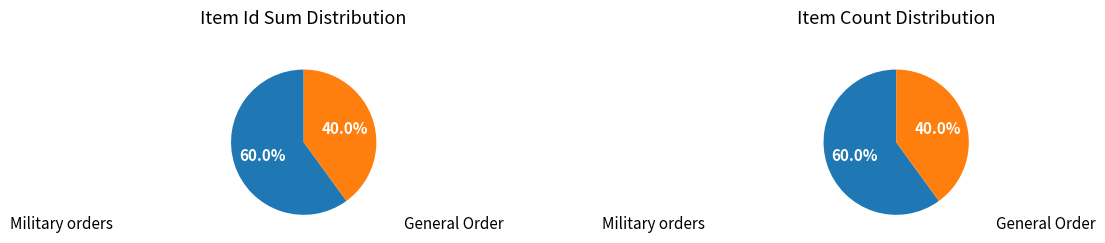

Is it true that General Order No. 29 is 32% of the pie?

False